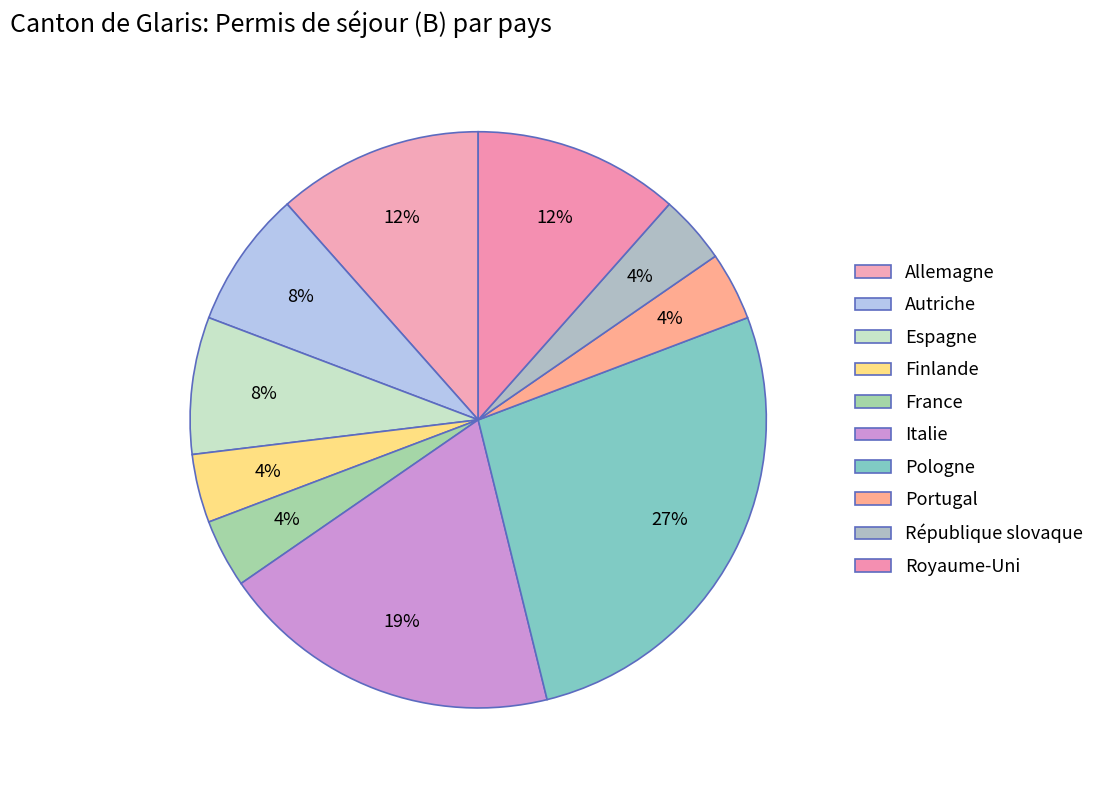

How many slices are in this pie chart?

10